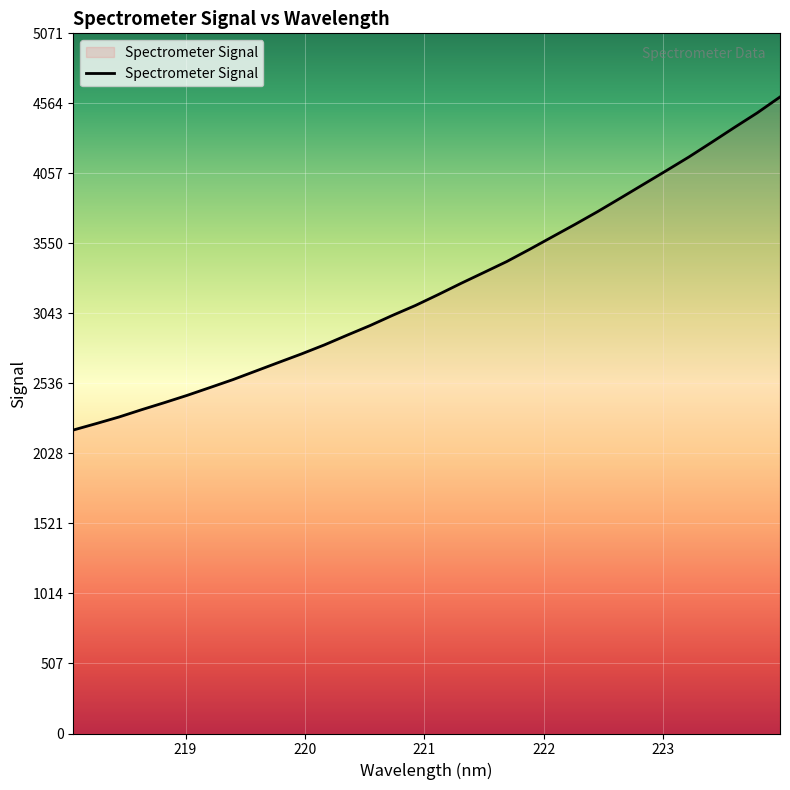

How many lines are shown in the chart?

1